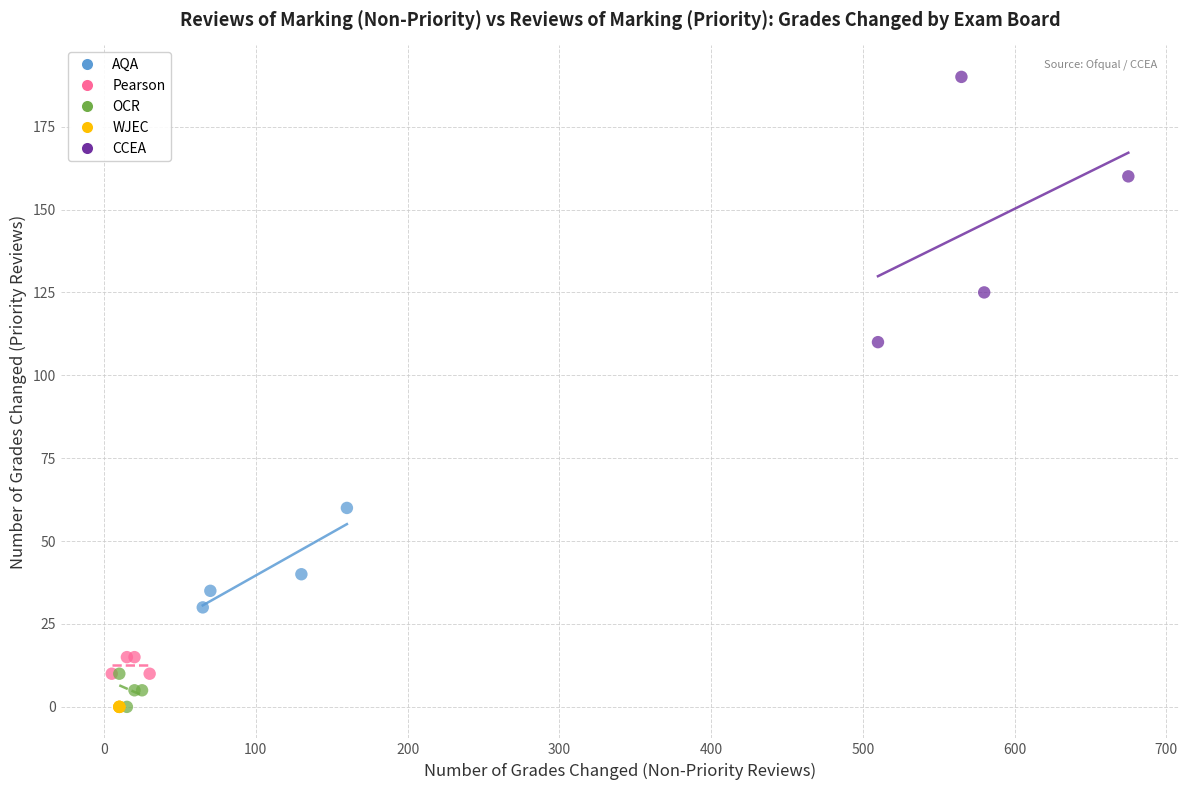

Which series reaches the maximum Y coordinate?

CCEA